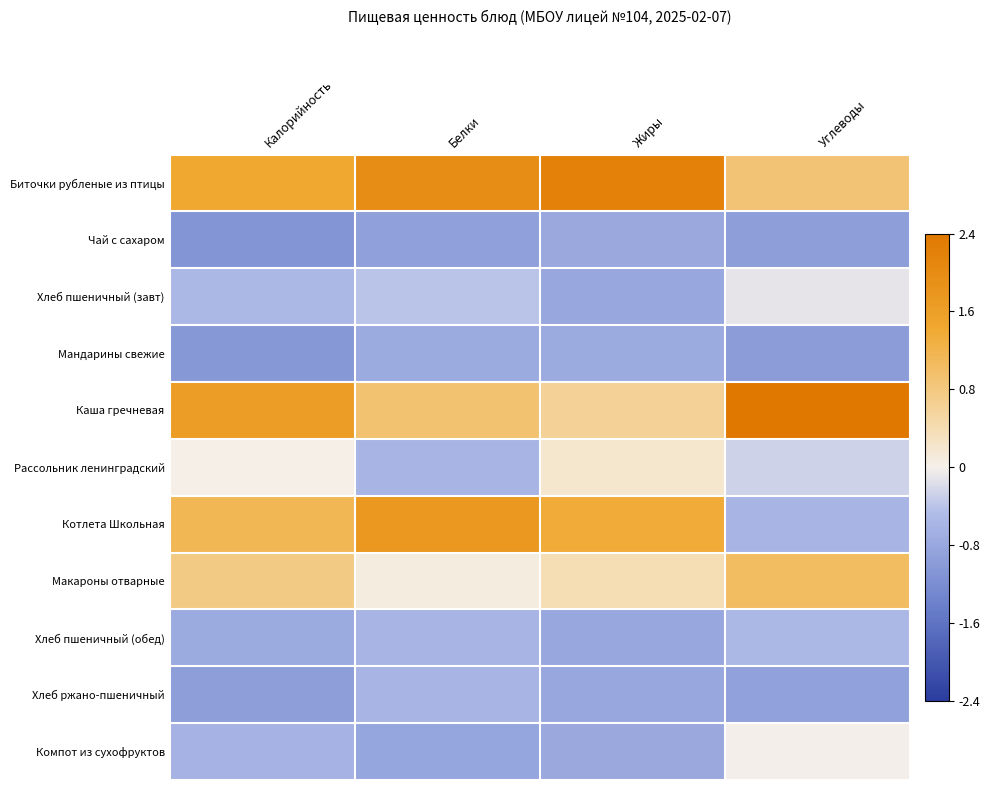

What is the minimum value shown in the chart?

-1.1